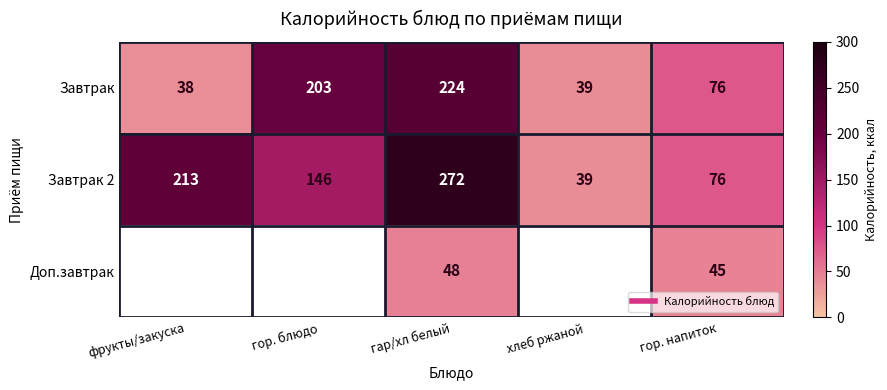

Is the value of Доп.завтрак at фрукты/закуска greater than the value of Завтрак at гор. напиток?

No